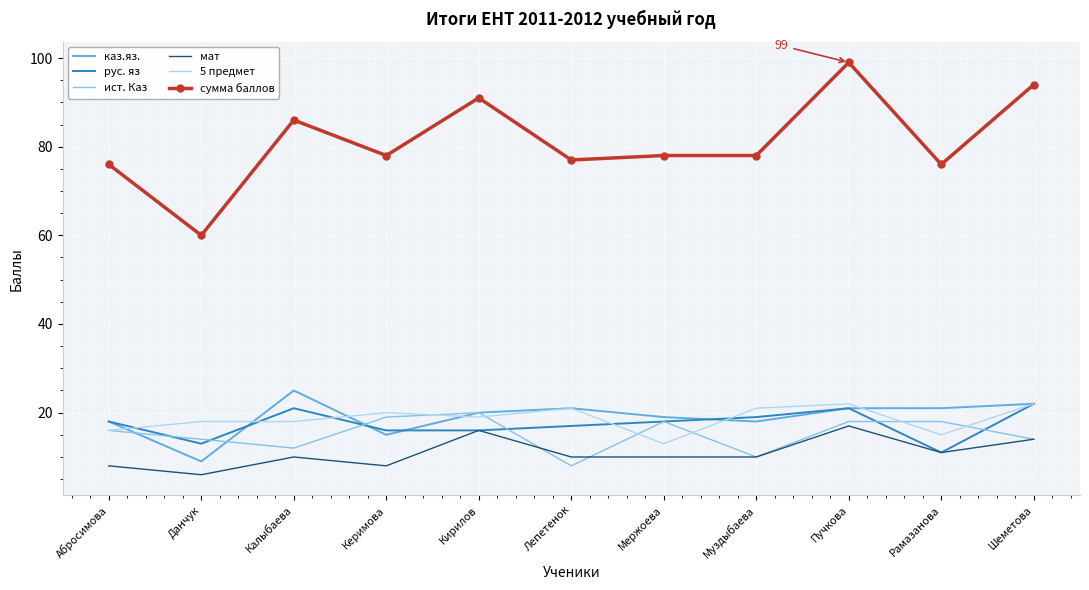

What position from the left is Лепетенок?

6